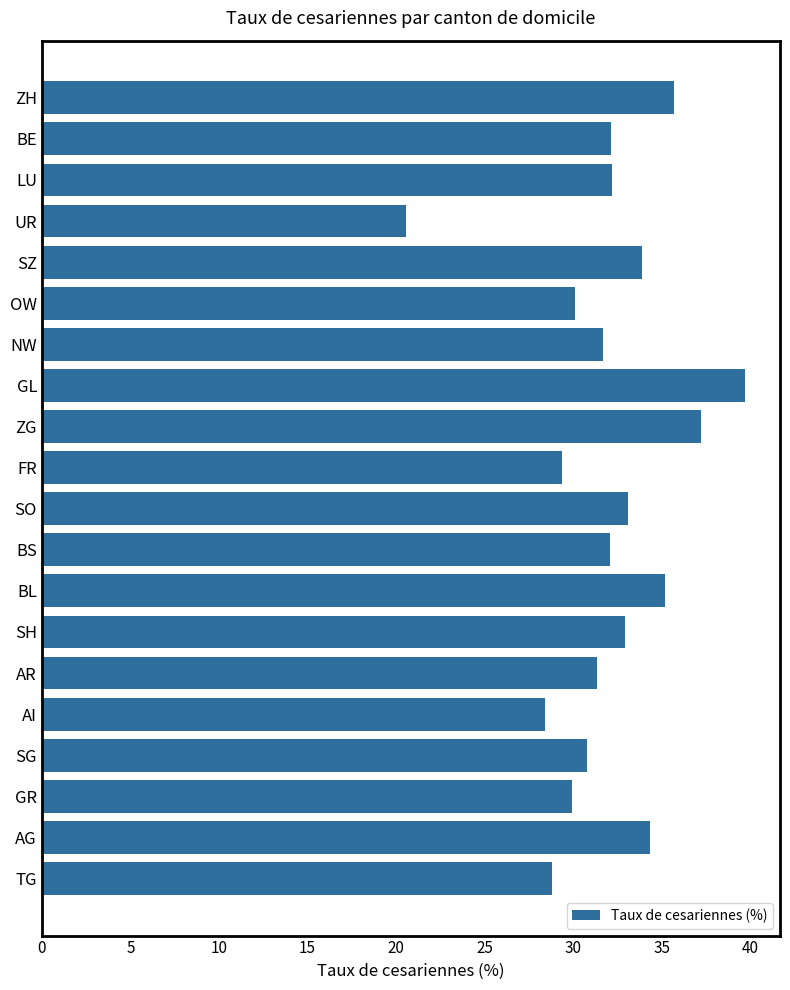

What is the value of the 19th bar from the top?

34.4